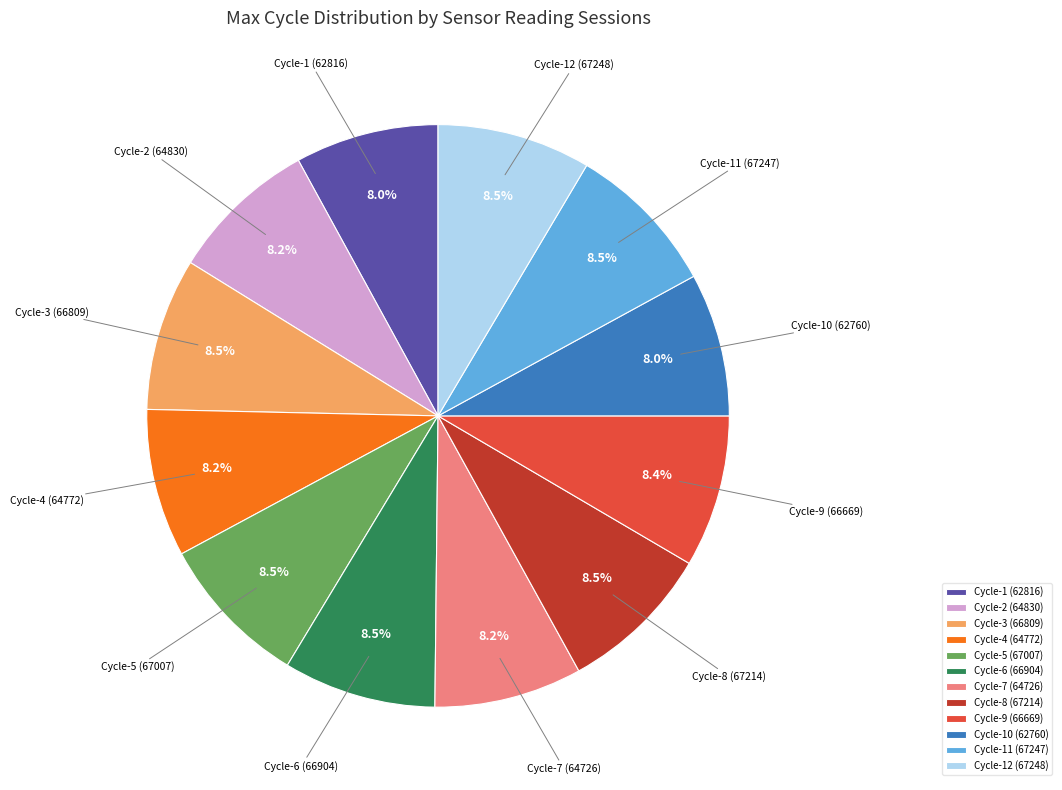

How much of the chart is everything except Cycle-12 (67248)?

91.5%